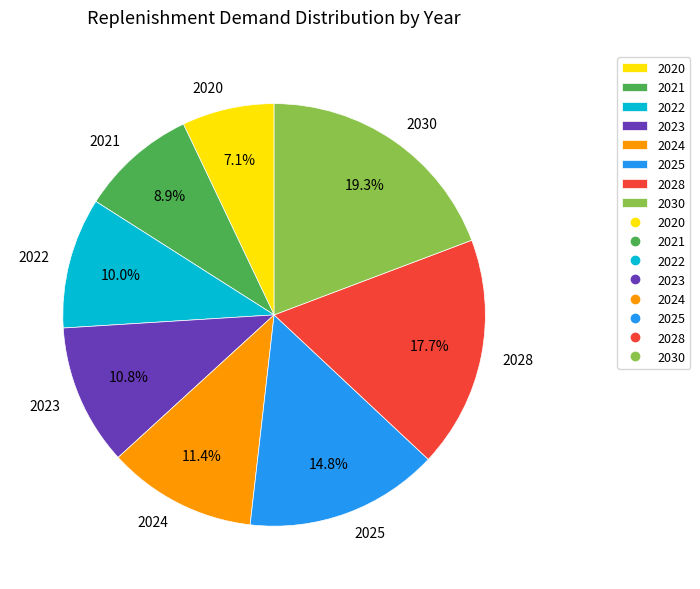

Count the number of slices in the pie.

8